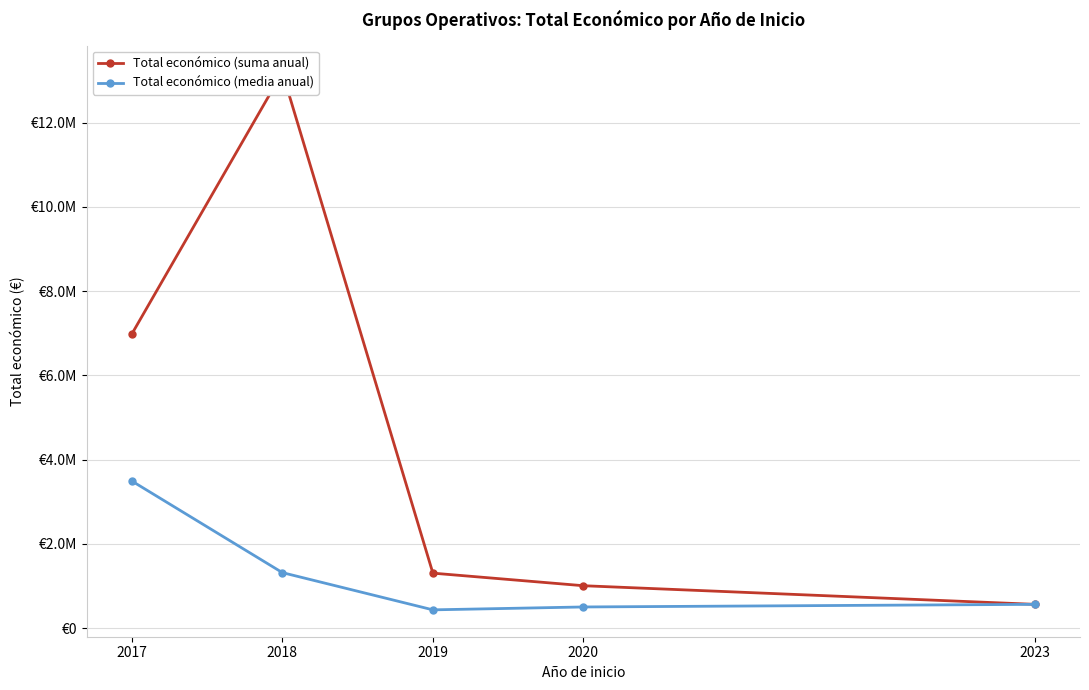

Is this an area chart (filled region under the line)?

No